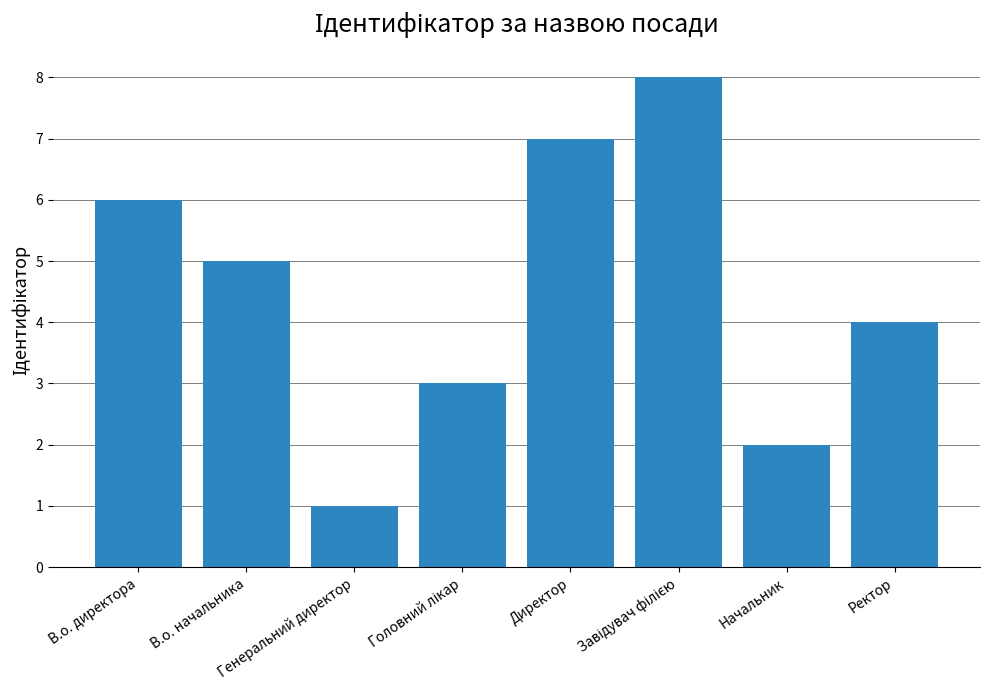

Is it true that the value at В.о. начальника is 3?

False